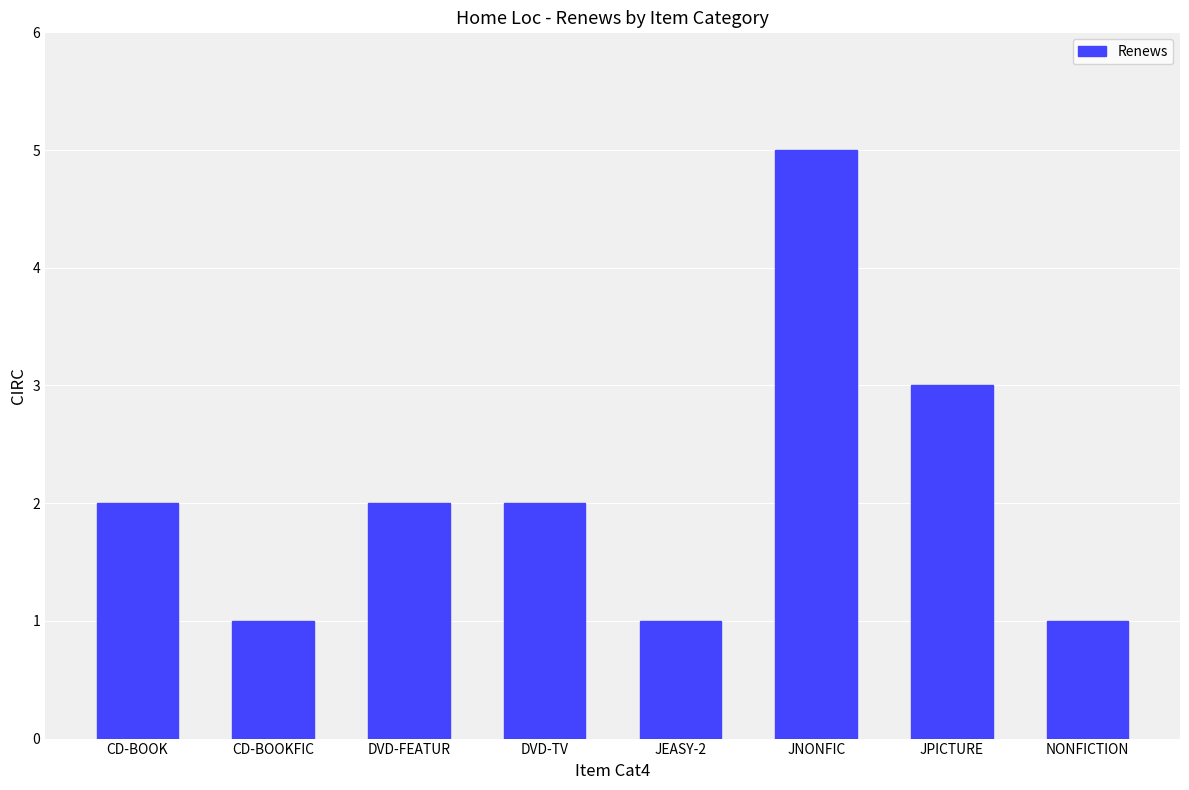

Is it true that the value at JPICTURE is 3?

True